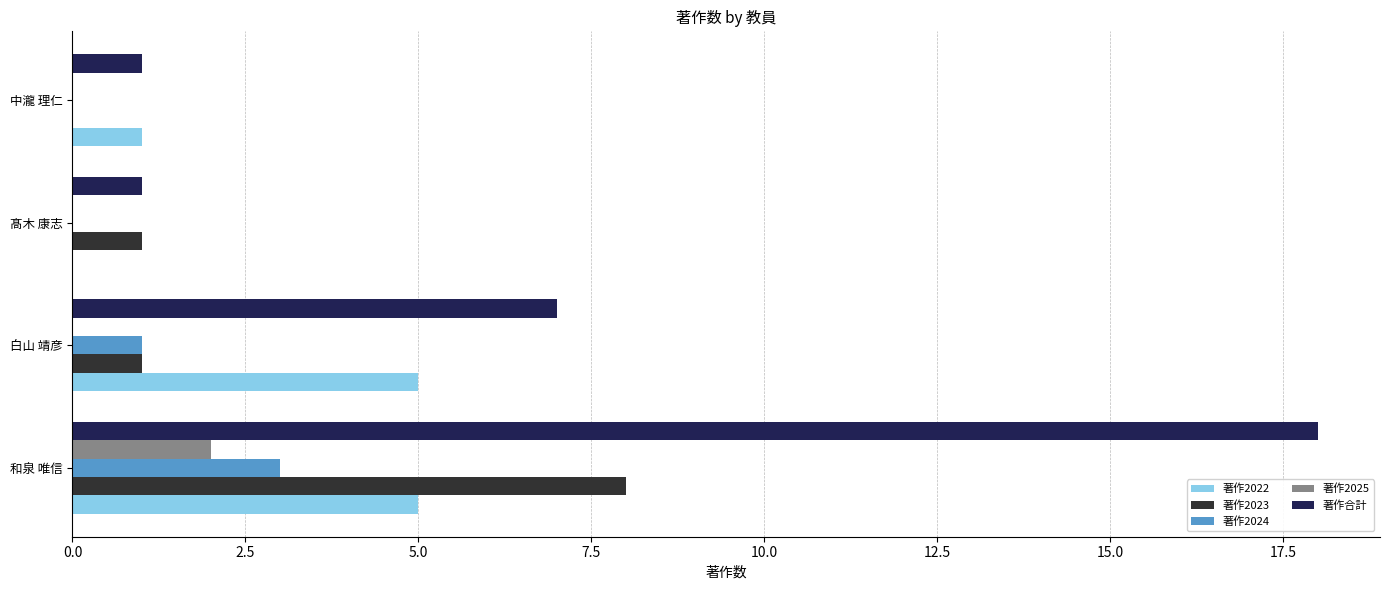

Count the 著作2023 values in the range 1 to 8.

3